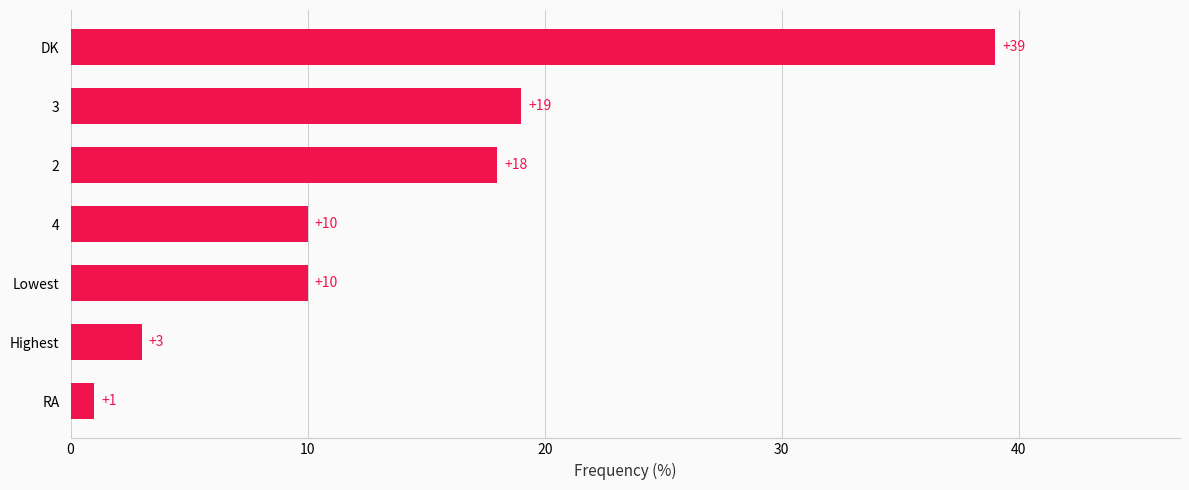

What is the change in value from Highest to 4?

+7